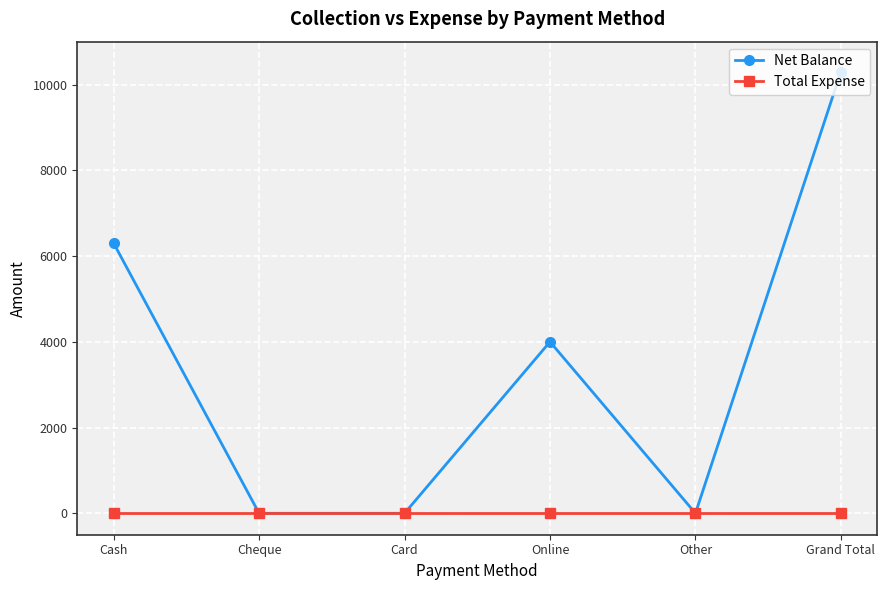

What is the label of the 5th point from the left?

Other